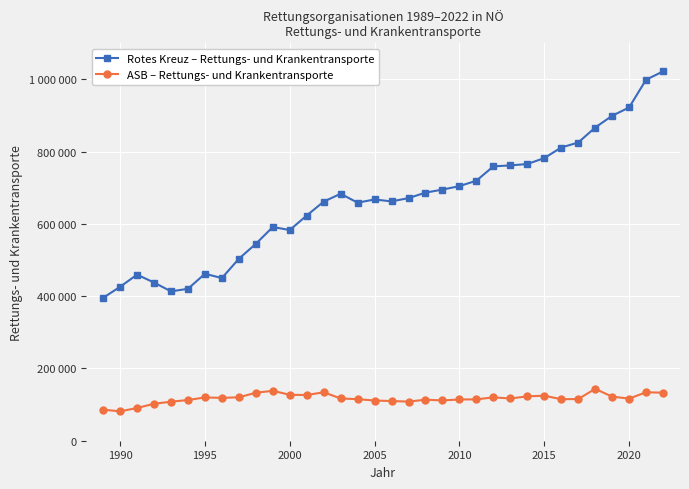

Does the chart have visible grid lines?

Yes